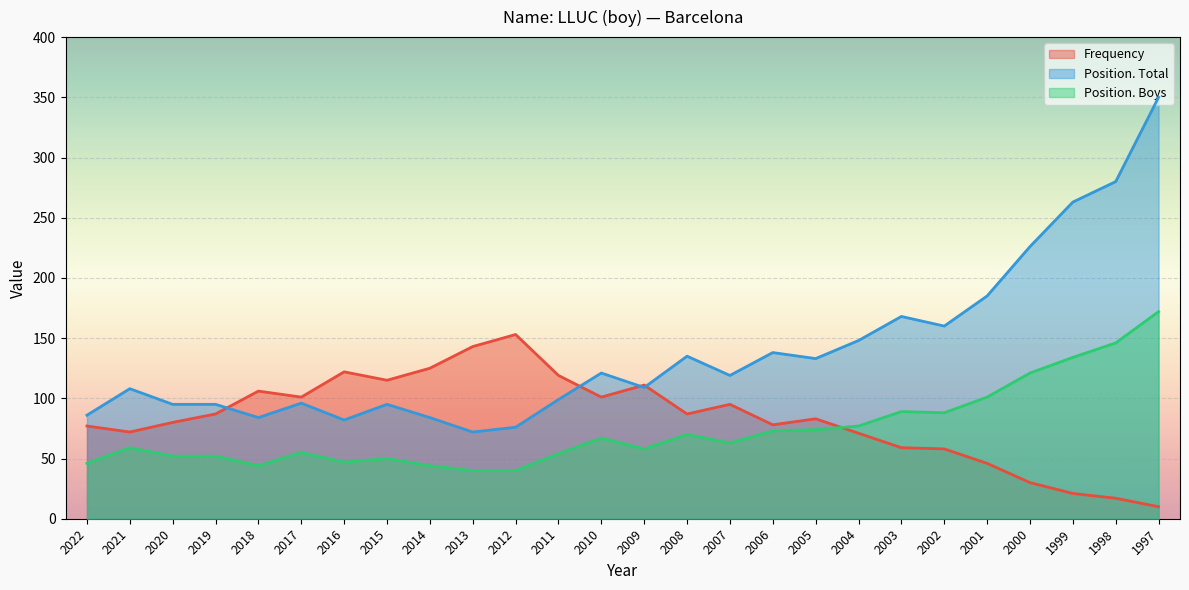

Where is the first local maximum for Position. Total?

2021